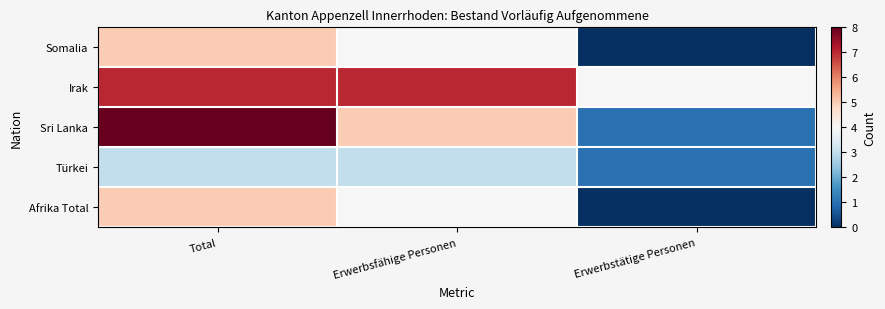

Reading left to right, list all the values displayed in this chart.

Somalia: Total=5	Erwerbsfähige Personen=4	Erwerbstätige Personen=0
Irak: Total=7	Erwerbsfähige Personen=7	Erwerbstätige Personen=4
Sri Lanka: Total=8	Erwerbsfähige Personen=5	Erwerbstätige Personen=1
Türkei: Total=3	Erwerbsfähige Personen=3	Erwerbstätige Personen=1
Afrika Total: Total=5	Erwerbsfähige Personen=4	Erwerbstätige Personen=0